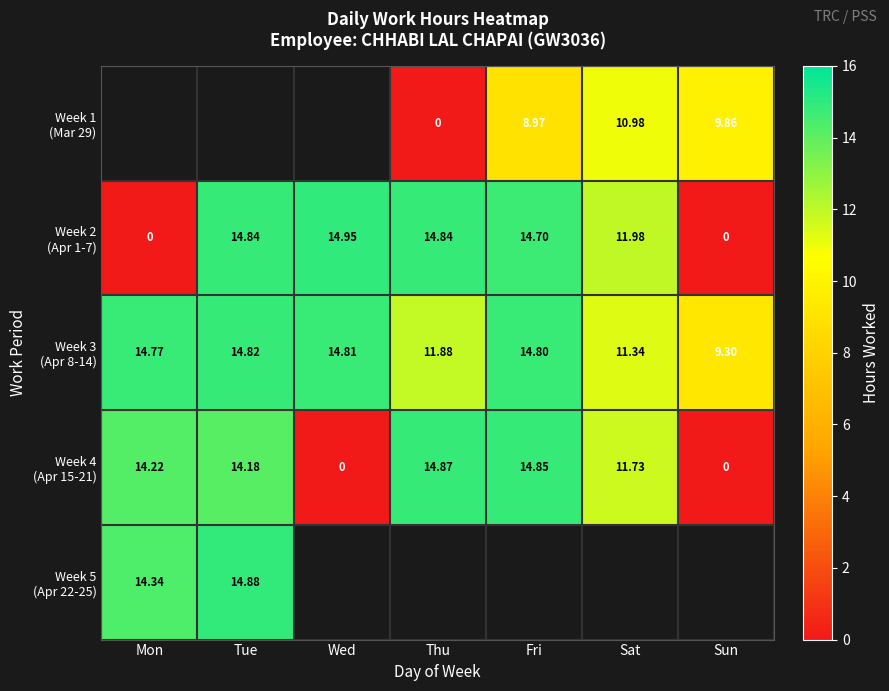

How many values in Week 1 (Mar 29) are above zero?

3